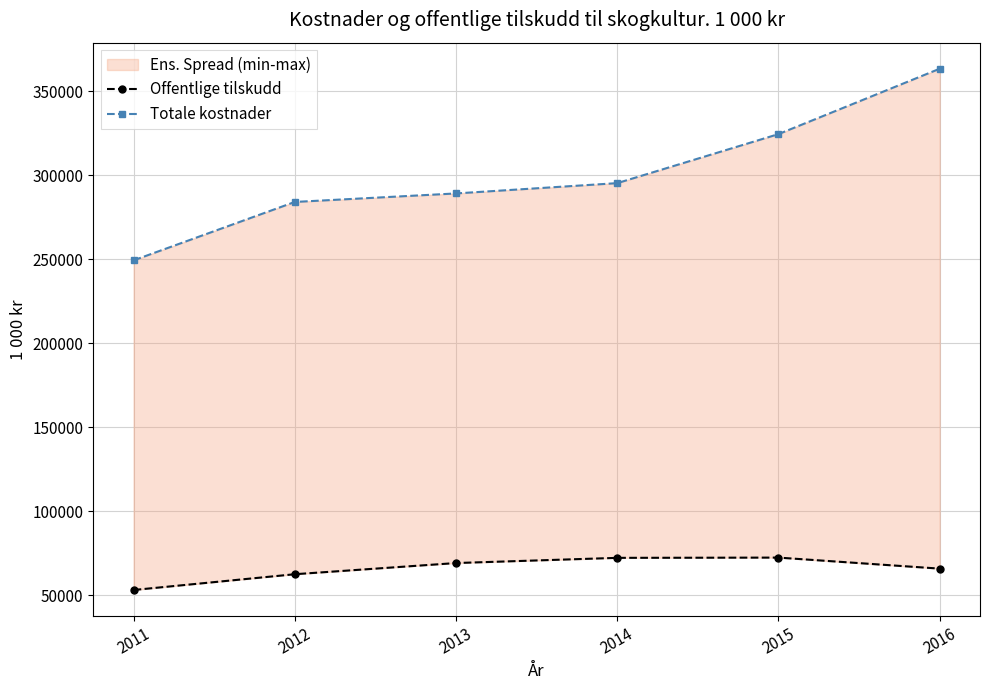

What is the maximum value for Totale kostnader?

363390